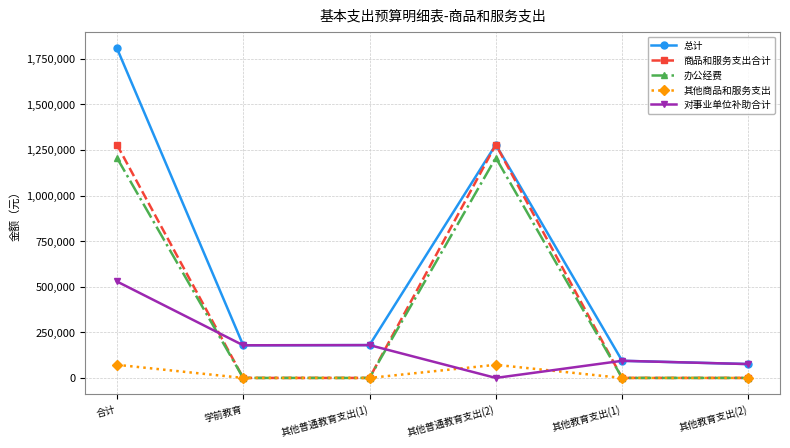

How many interior local peaks does the 商品和服务支出合计 series have?

1